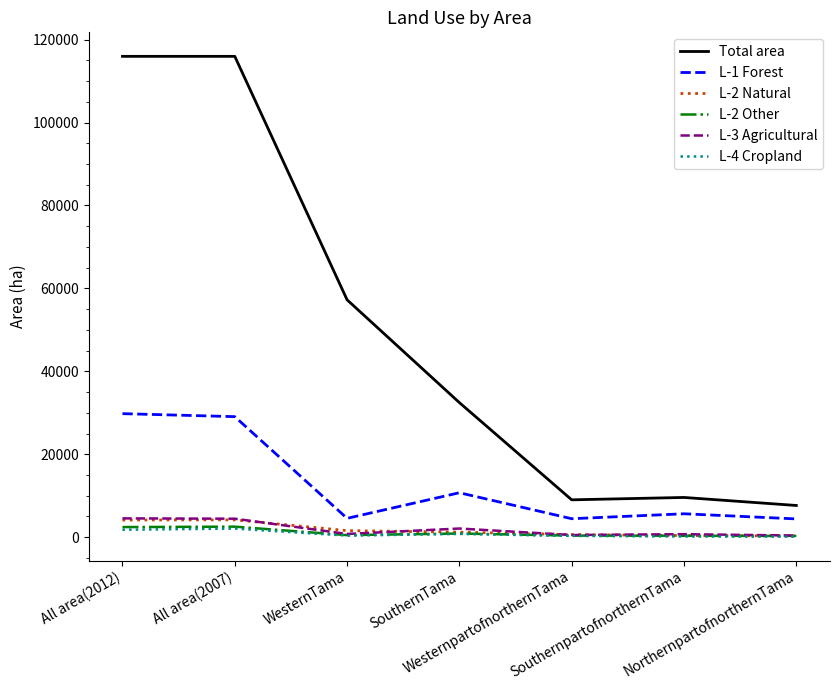

What is the greatest value displayed?

115961.5